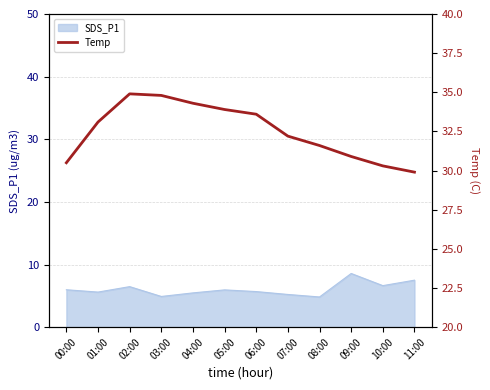

Which category has the highest value across all series?

02:00